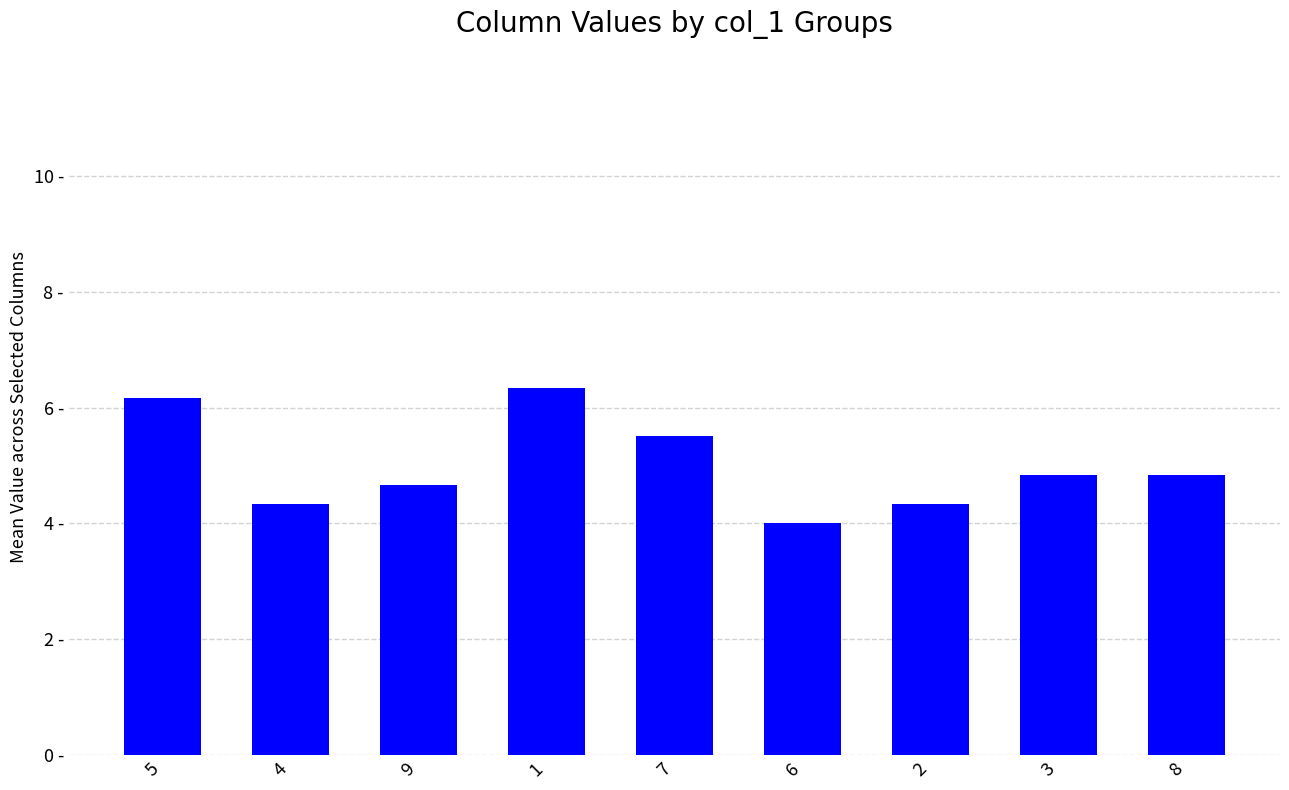

What is the sum of the values at 9 and 2?

9.0